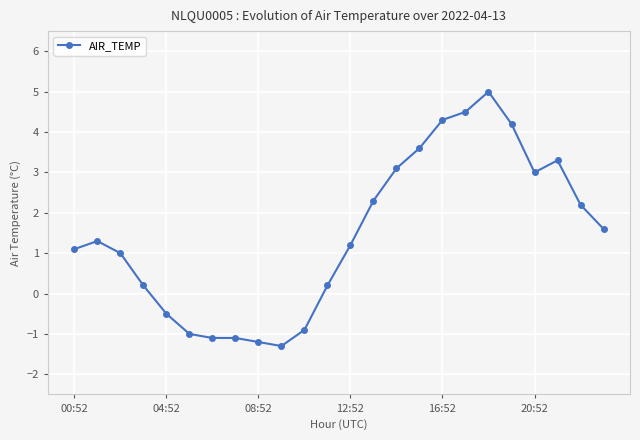

Reading right to left, what are all the values shown in this chart?

1.6	2.2	3.3	3.0	4.2	5.0	4.5	4.3	3.6	3.1	2.3	1.2	0.2	-0.9	-1.3	-1.2	-1.1	-1.1	-1.0	-0.5	0.2	1.0	1.3	1.1